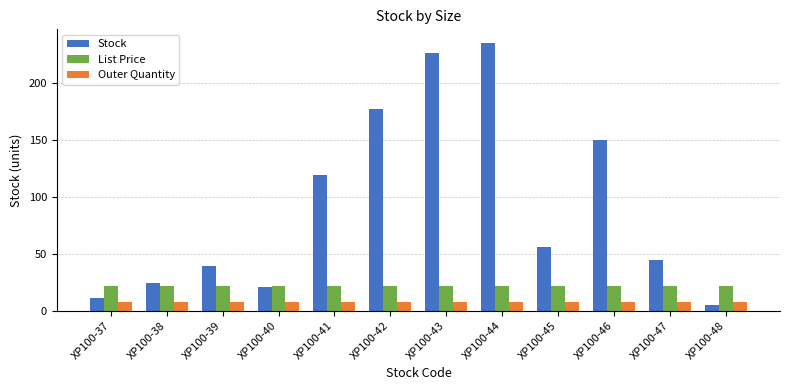

Which series has the widest spread of values?

Stock